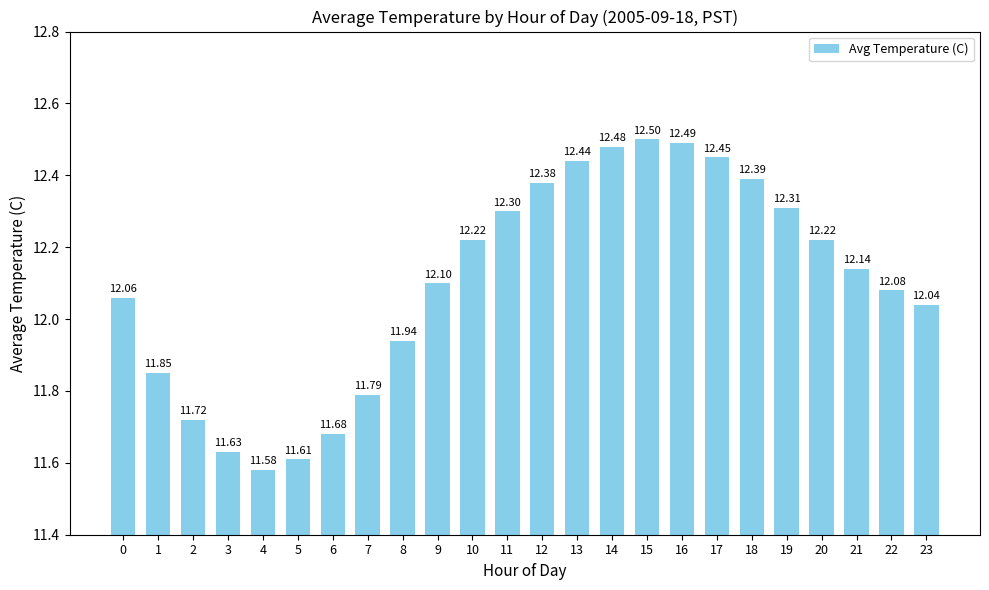

What is the ratio of the value at 11 to the value at 4?

1.1